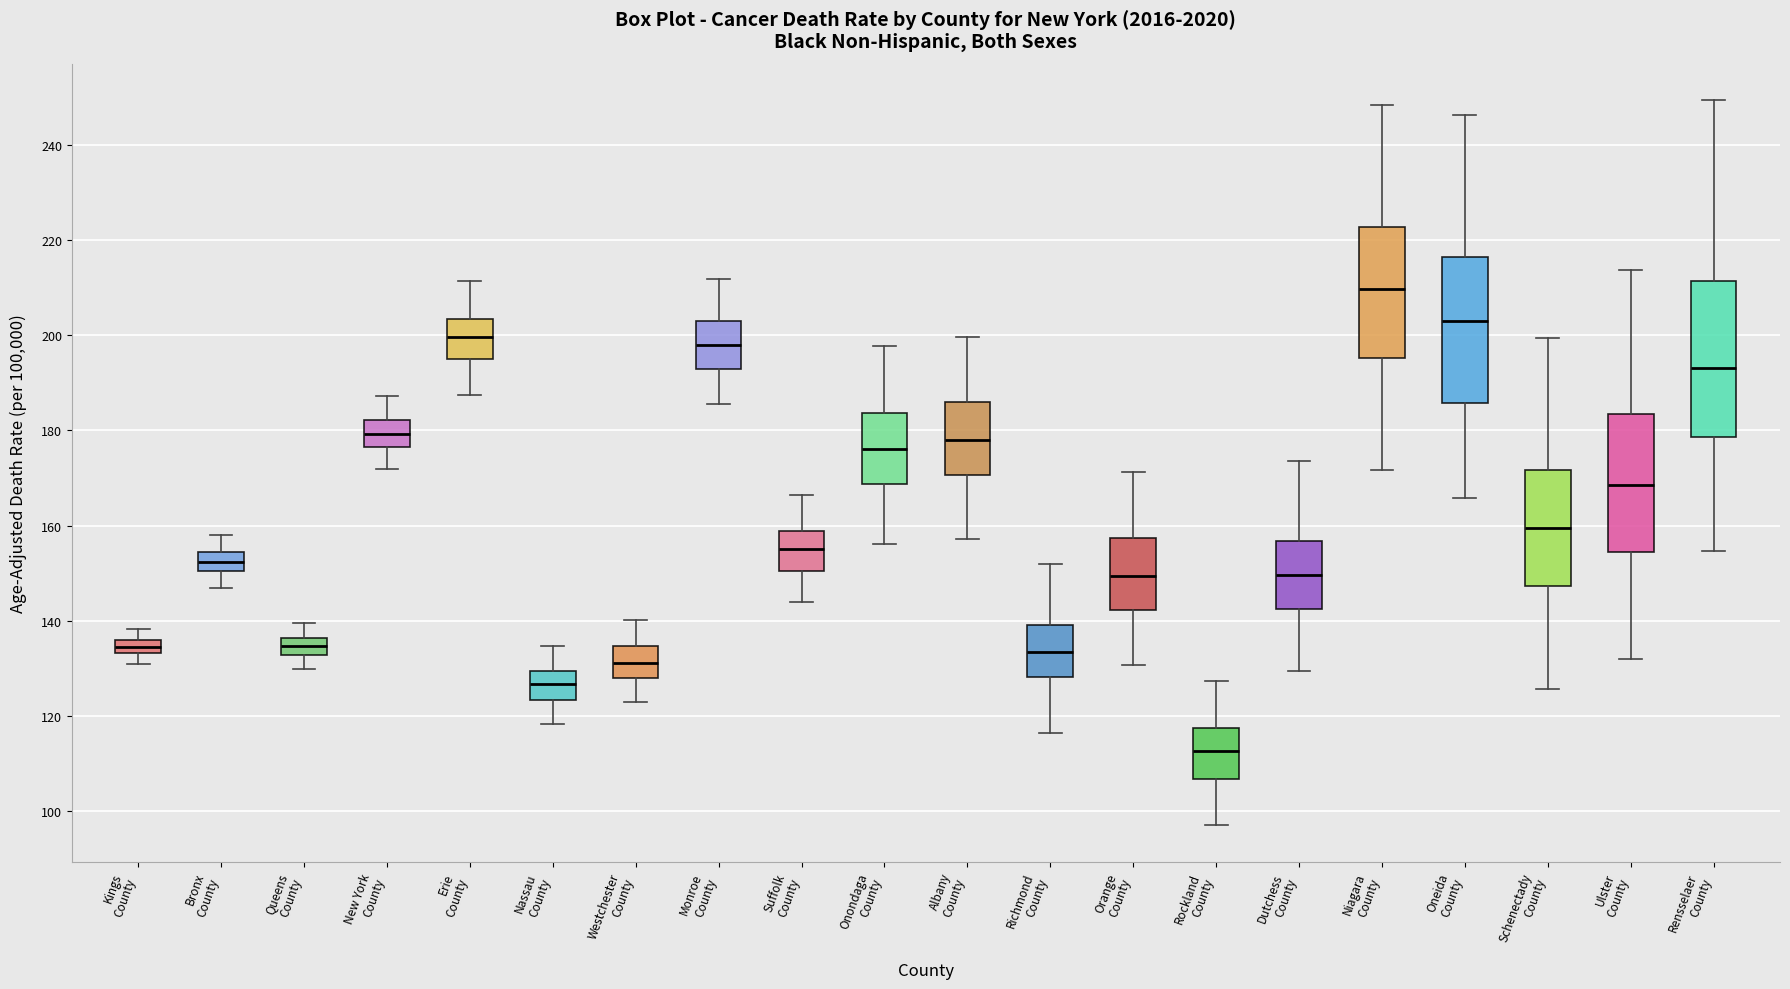

Which box is the tallest, from its lower edge to its upper edge?

Rensselaer County